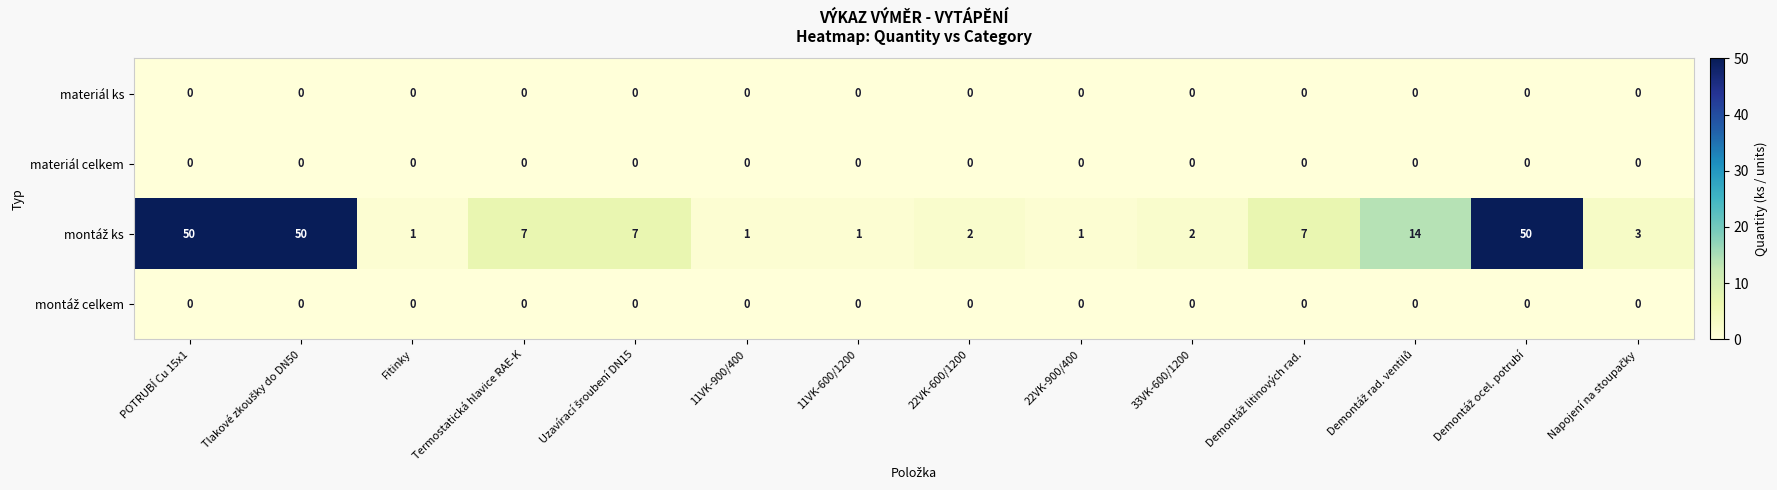

At how many categories does at least one series exceed 19?

3